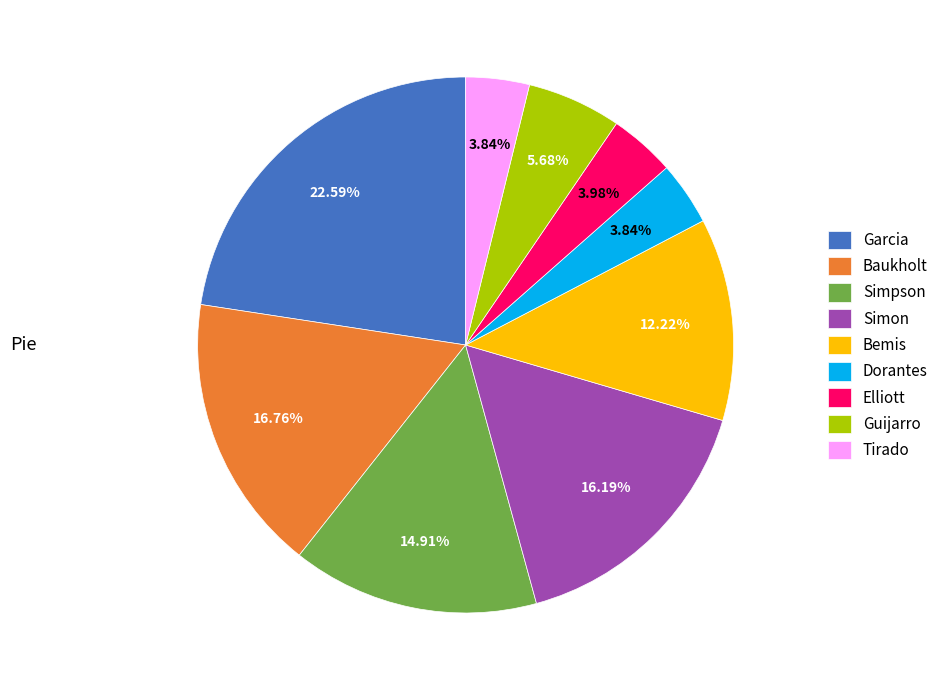

Is there any slice that represents more than half of the pie?

No